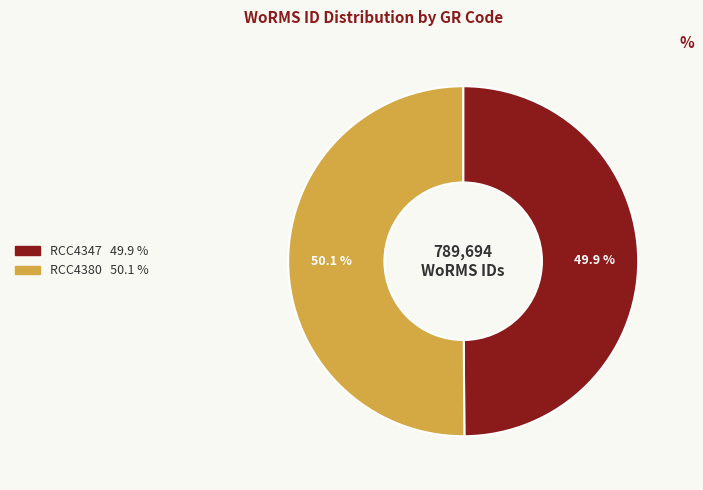

Approximately how many times larger is the value at RCC4380 compared to RCC4347?

1.0